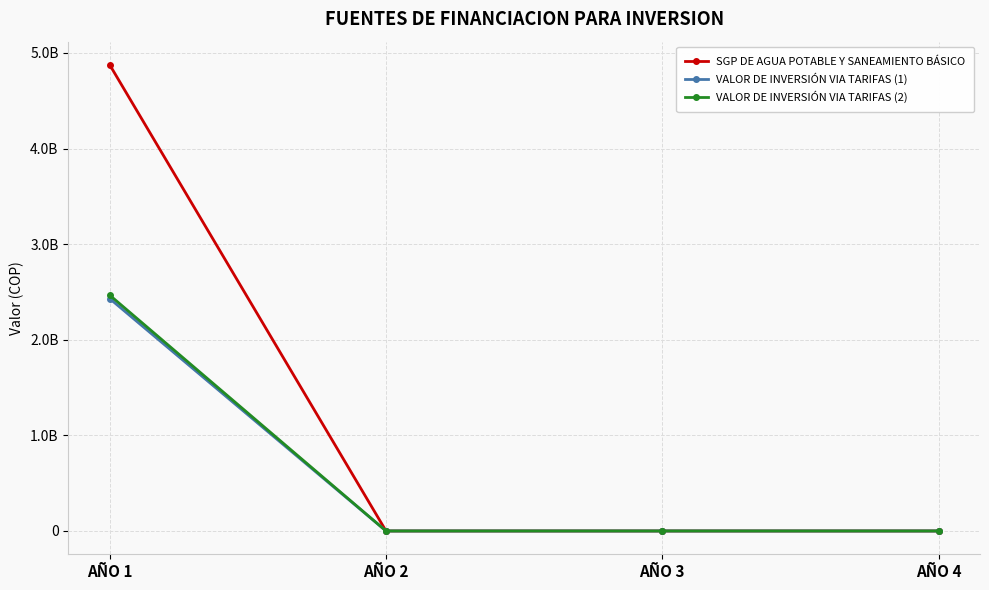

True or false: VALOR DE INVERSIÓN VIA TARIFAS (2) has more than 0 points higher than both neighbors.

False